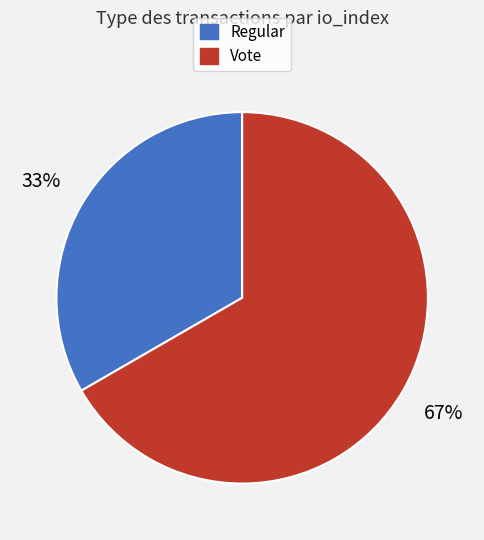

Is the sum of Vote and Regular greater than half?

Yes